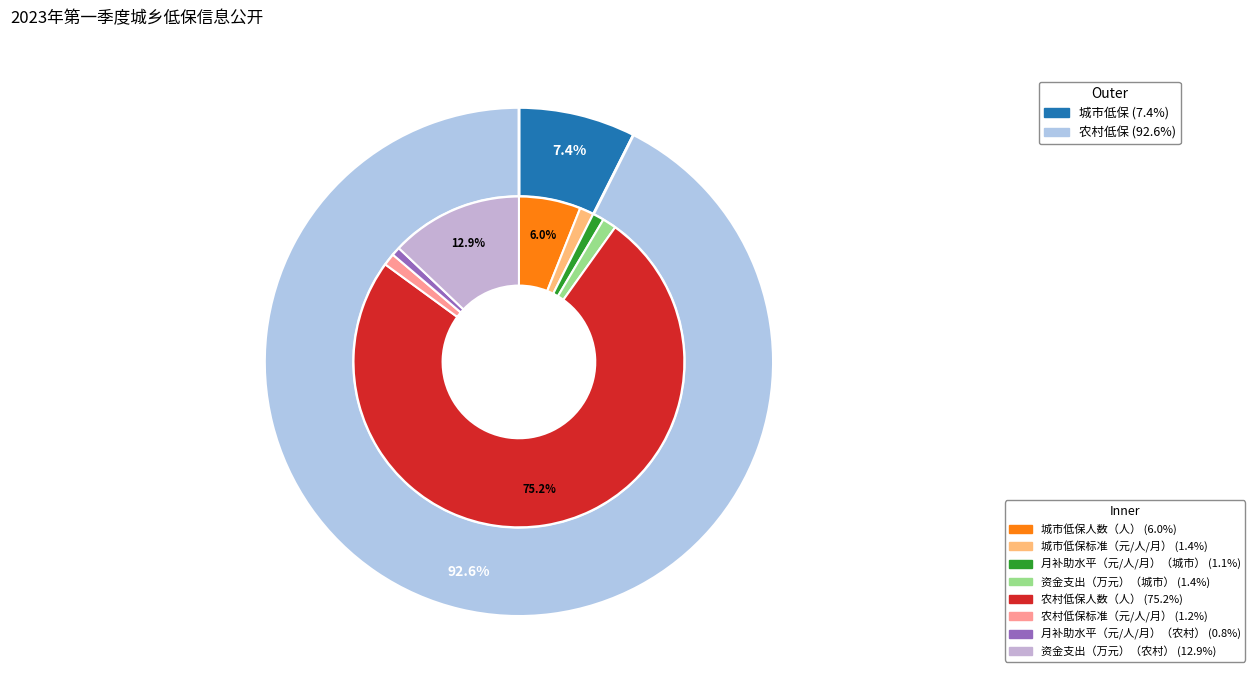

How many slices are in this pie chart?

4